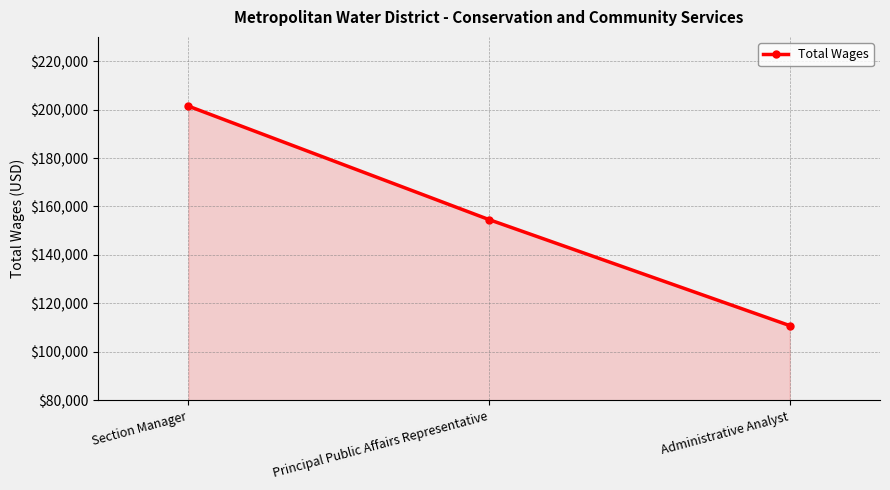

What is the average value?

155615